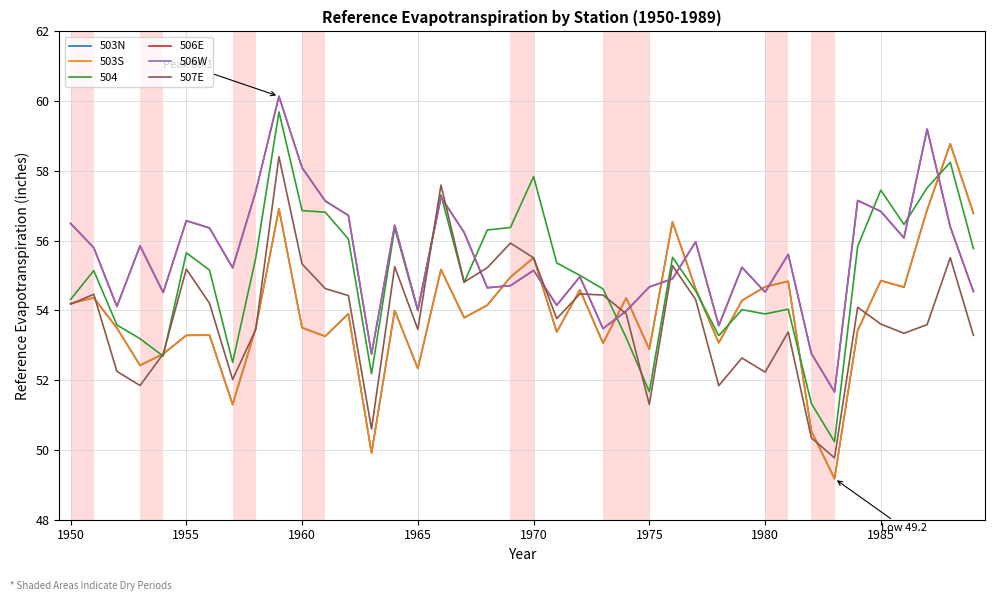

What is the minimum value shown in the chart?

49.2